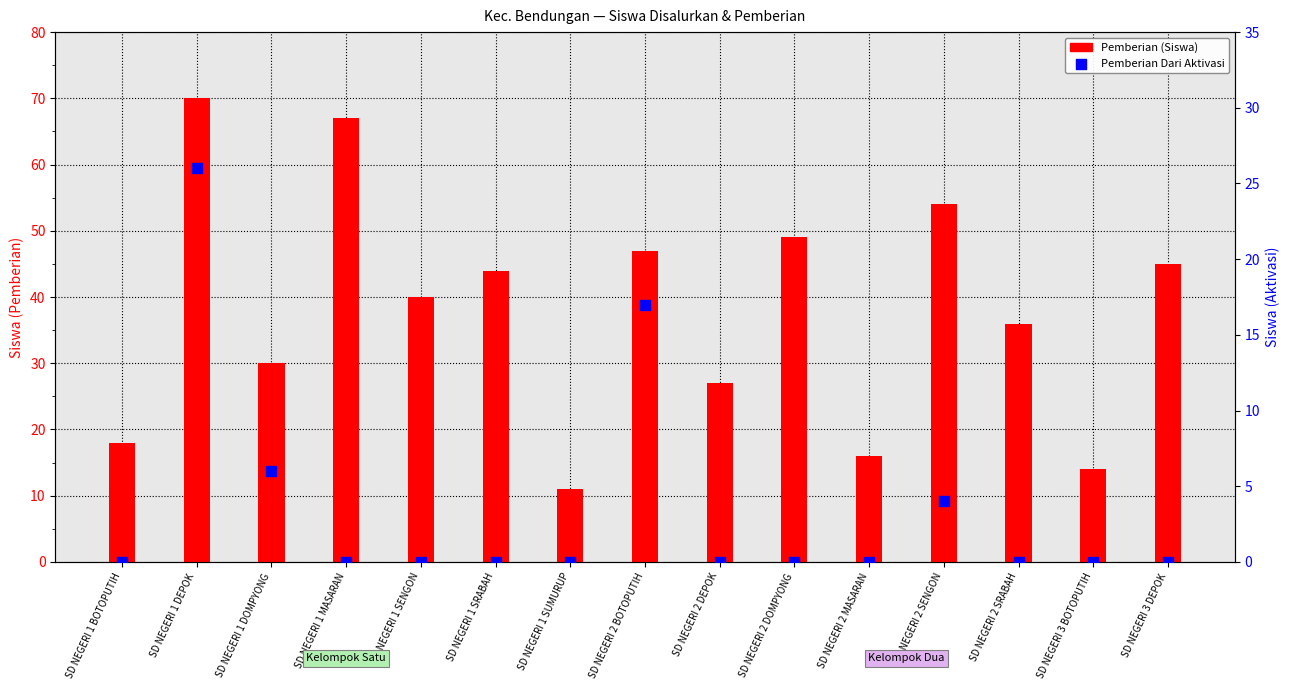

At how many categories does at least one series exceed 0?

15